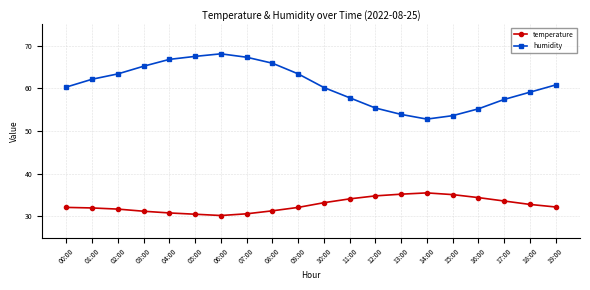

What is the label of the 9th point from the left?

08:00